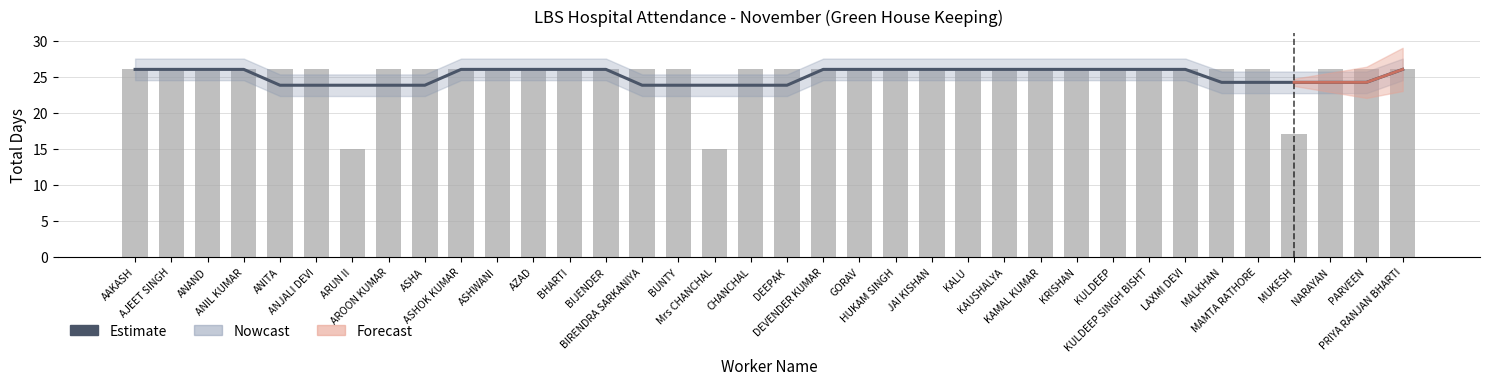

What is the sum of the Total Days values at PRIYA RANJAN BHARTI and Mrs CHANCHAL?

41.0